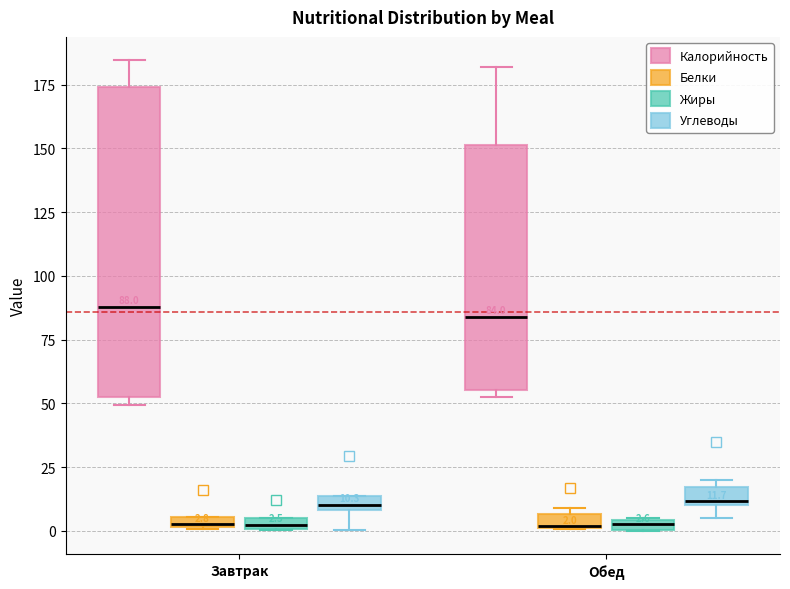

Which box is the tallest, from its lower edge to its upper edge?

Завтрак (Калорийность)